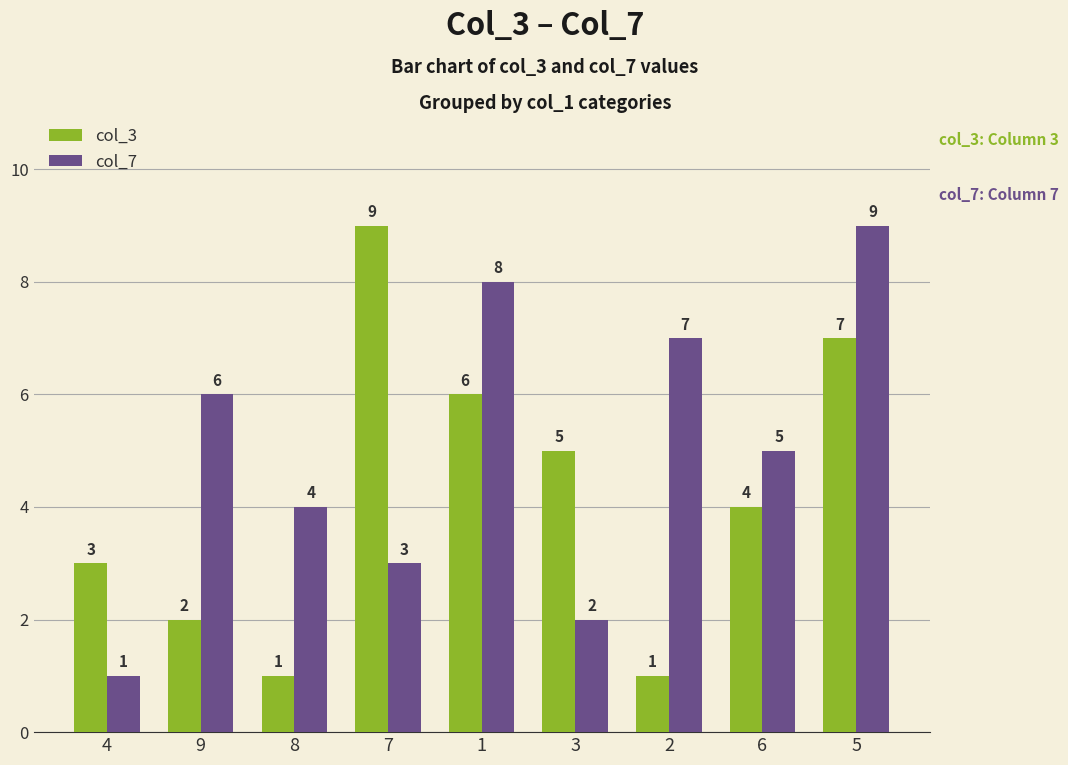

What is the highest value of the col_3 series?

9